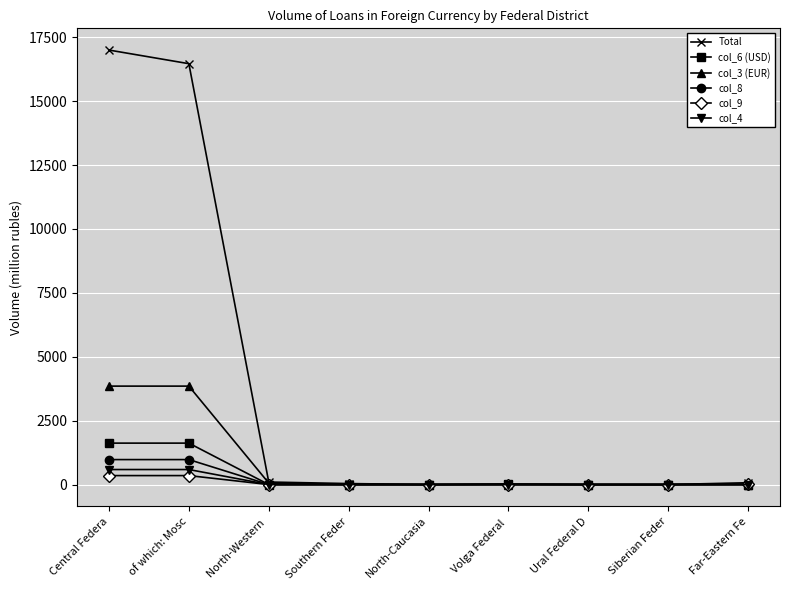

What is the label of the 6th point from the left?

Volga Federal 